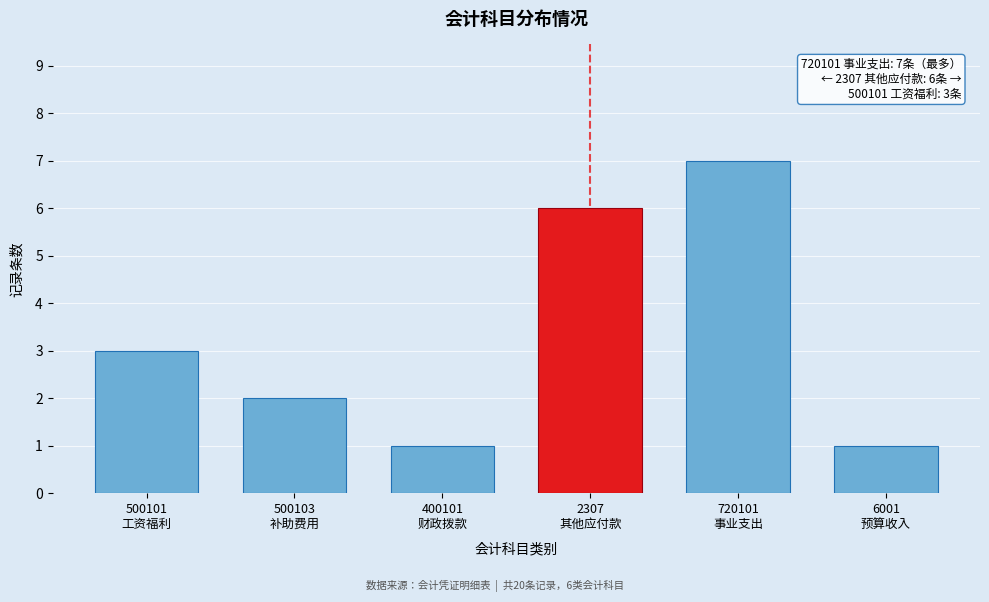

Reading left to right, what are all the values shown in this chart?

3	2	1	6	7	1